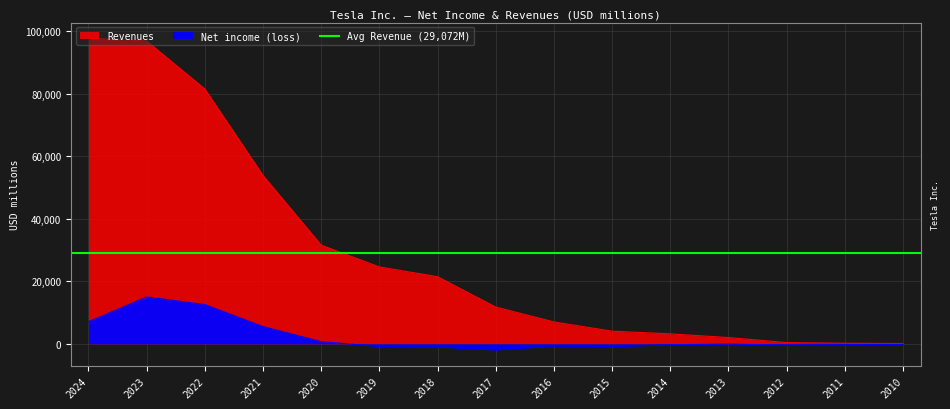

True or false: Net income (loss) has a value of 7099 at 2023.

False